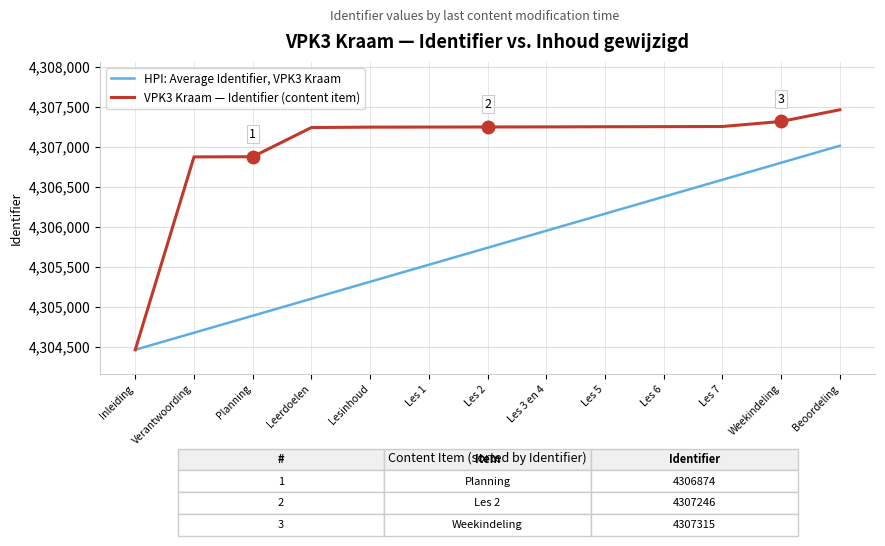

True or false: HPI: Average Identifier, VPK3 Kraam has a value of 2794932.1 at Verantwoording.

False